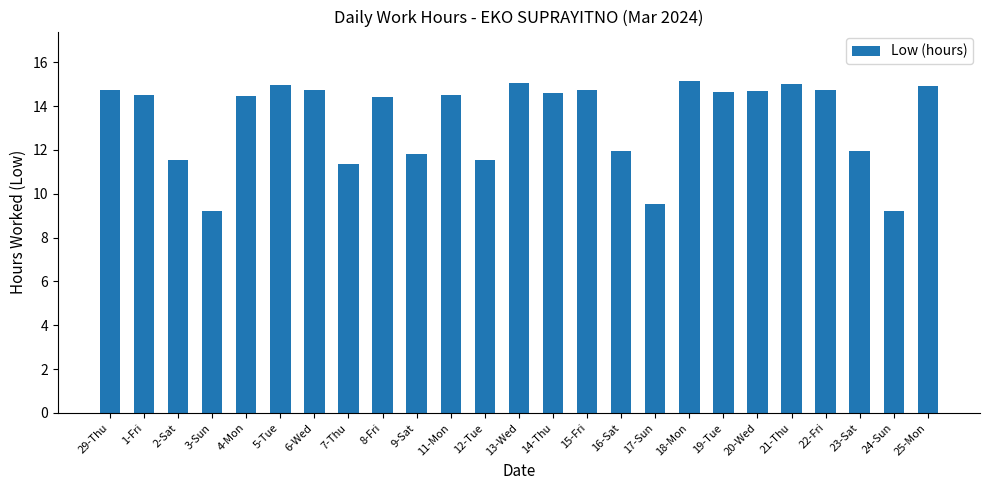

Is it true that the value at 14-Thu is 20.2?

False